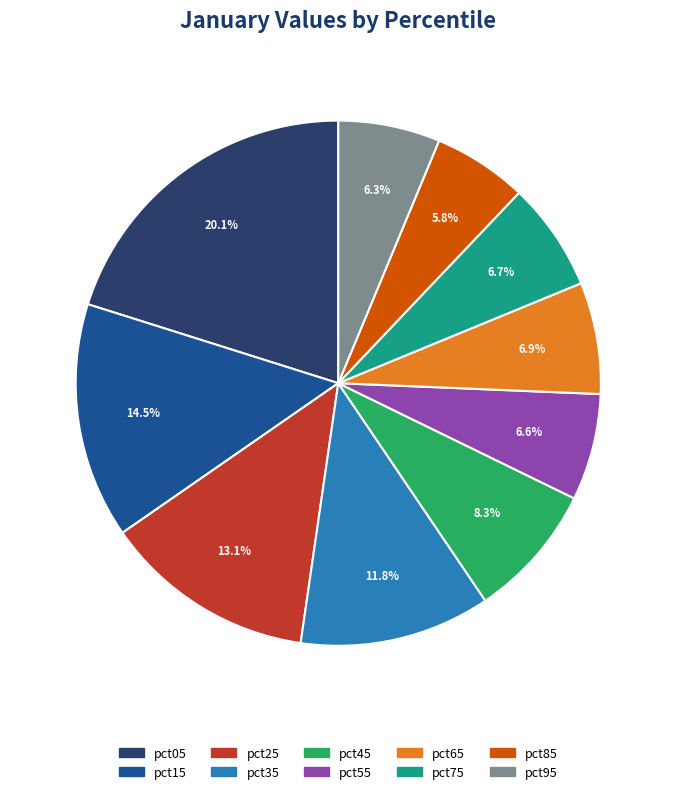

True or false: pct95 accounts for 1% of the total.

False